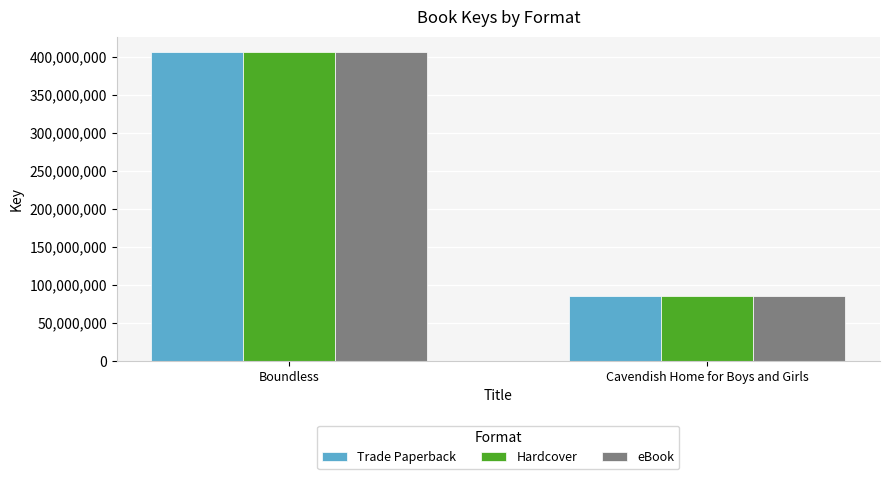

The Hardcover series shows 406214723 at Boundless. True or false?

True